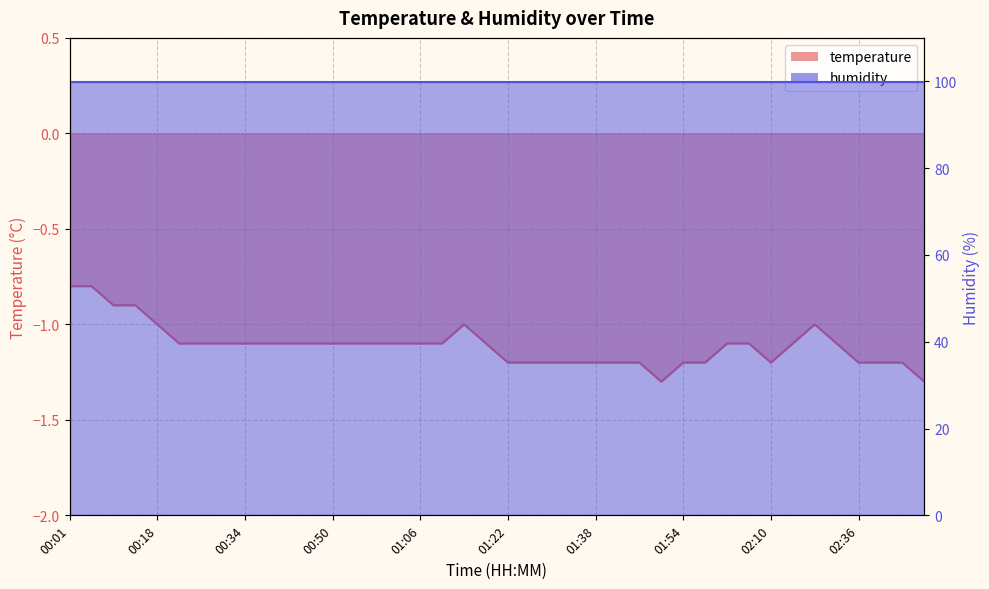

The value at 00:06 is -1.3. True or false?

False